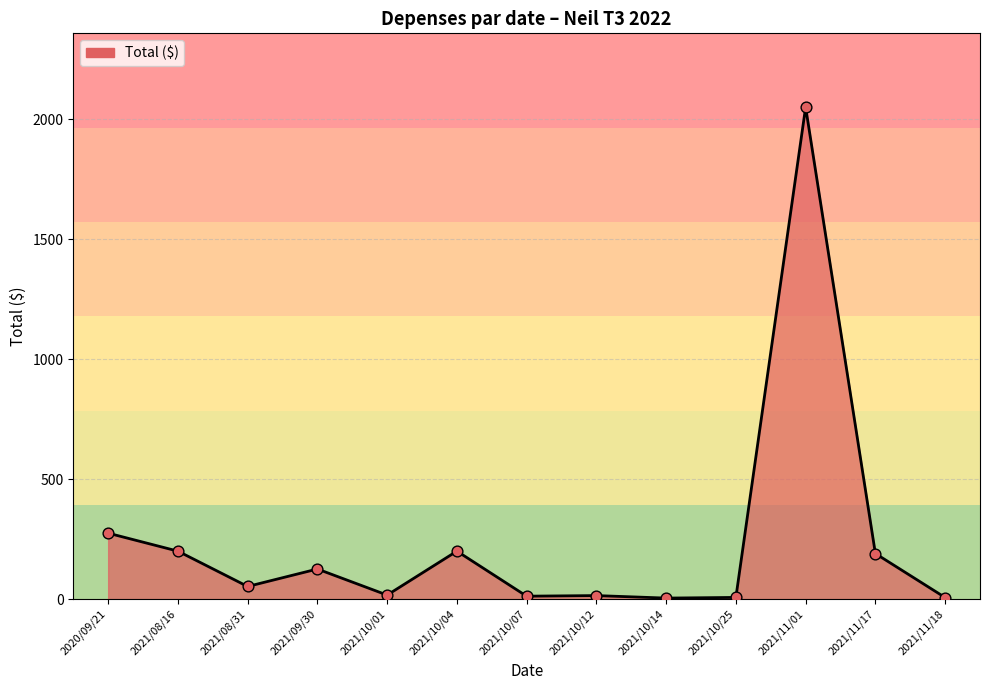

What is the change in value from 2021/08/31 to 2021/11/17?

+137.3